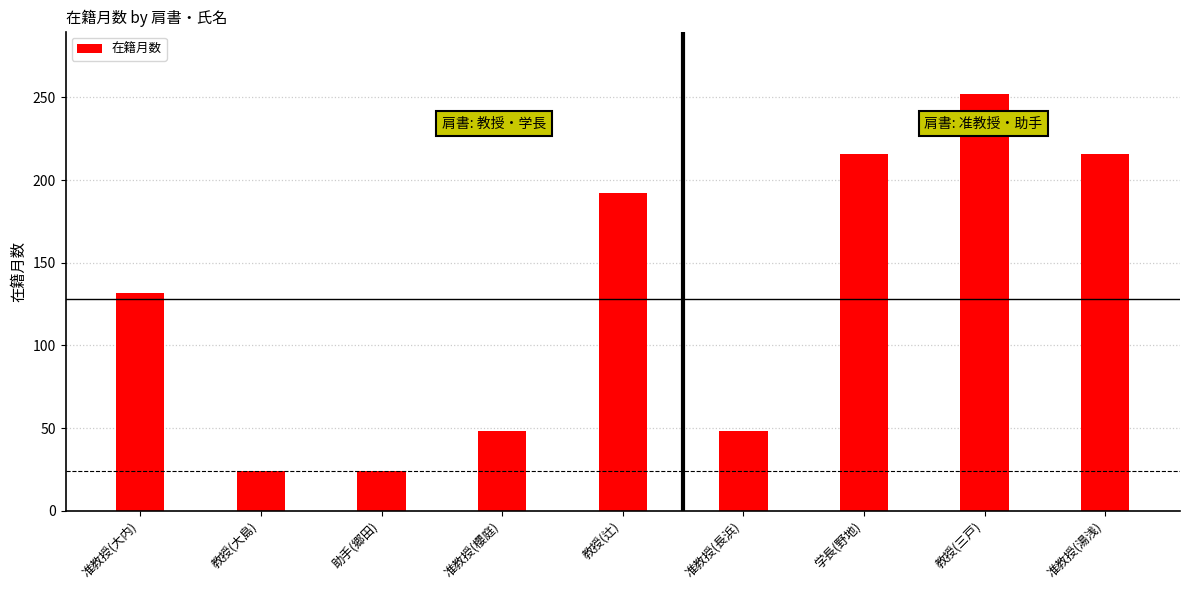

The value at 教授(三戸) is 368. True or false?

False